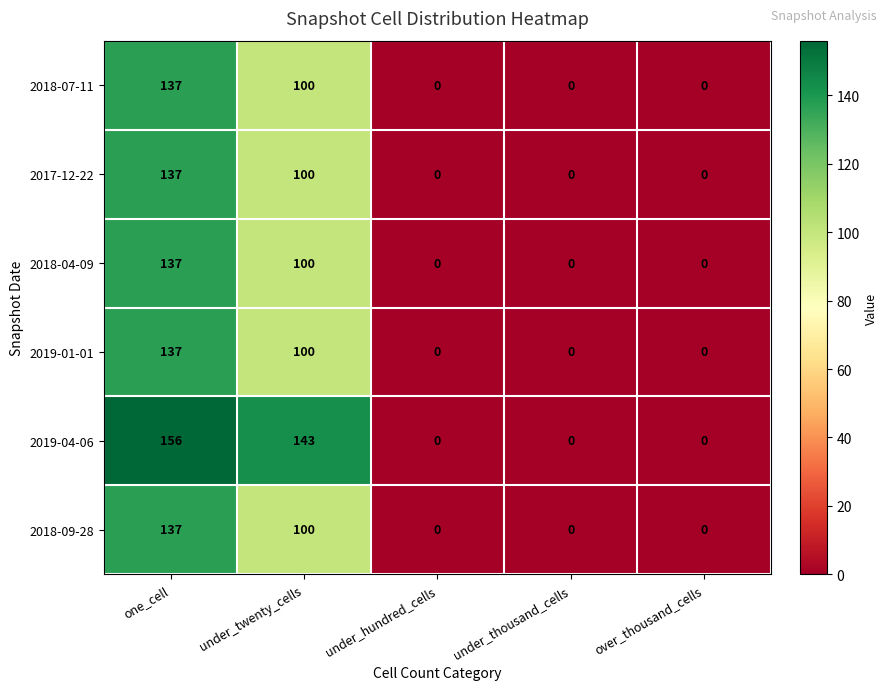

What is the spread (max minus min) of values at under_twenty_cells?

43